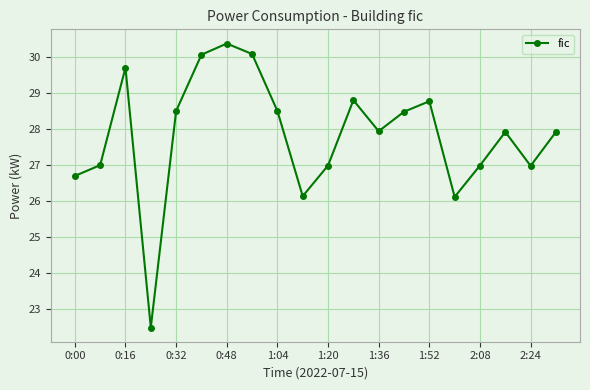

What is the sum of all values?

556.5